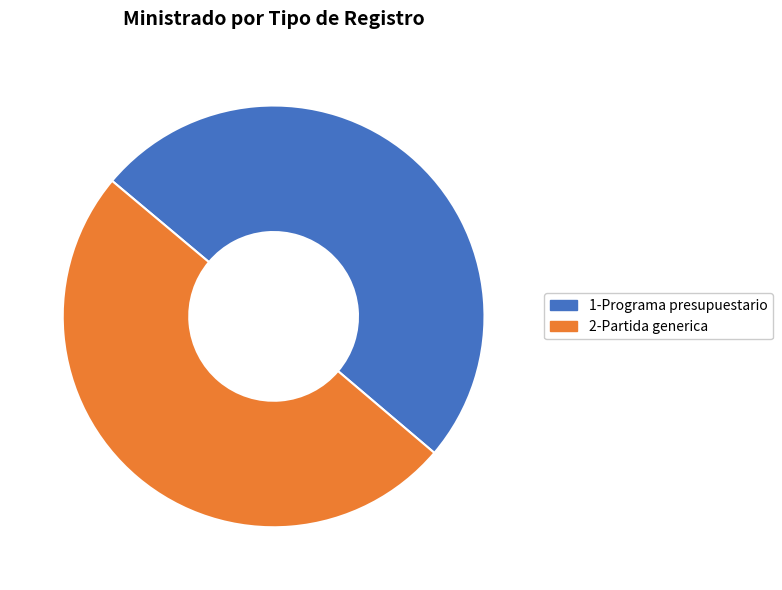

What is the ratio of the value at 2-Partida generica to the value at 1-Programa presupuestario?

1.0